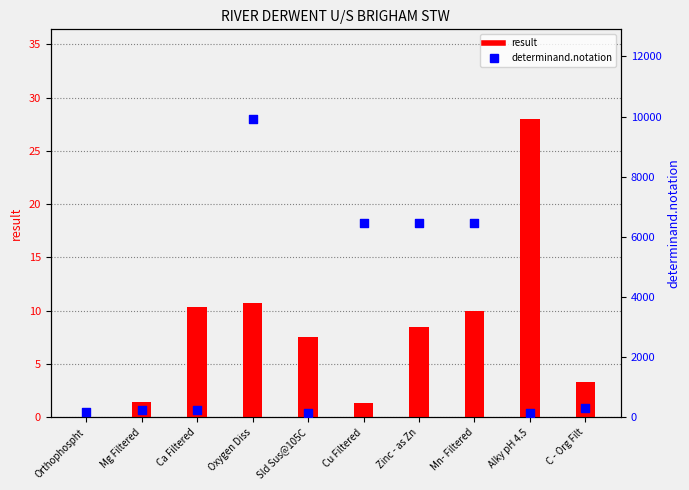

What is the total value across all series at Mg Filtered?

236.4